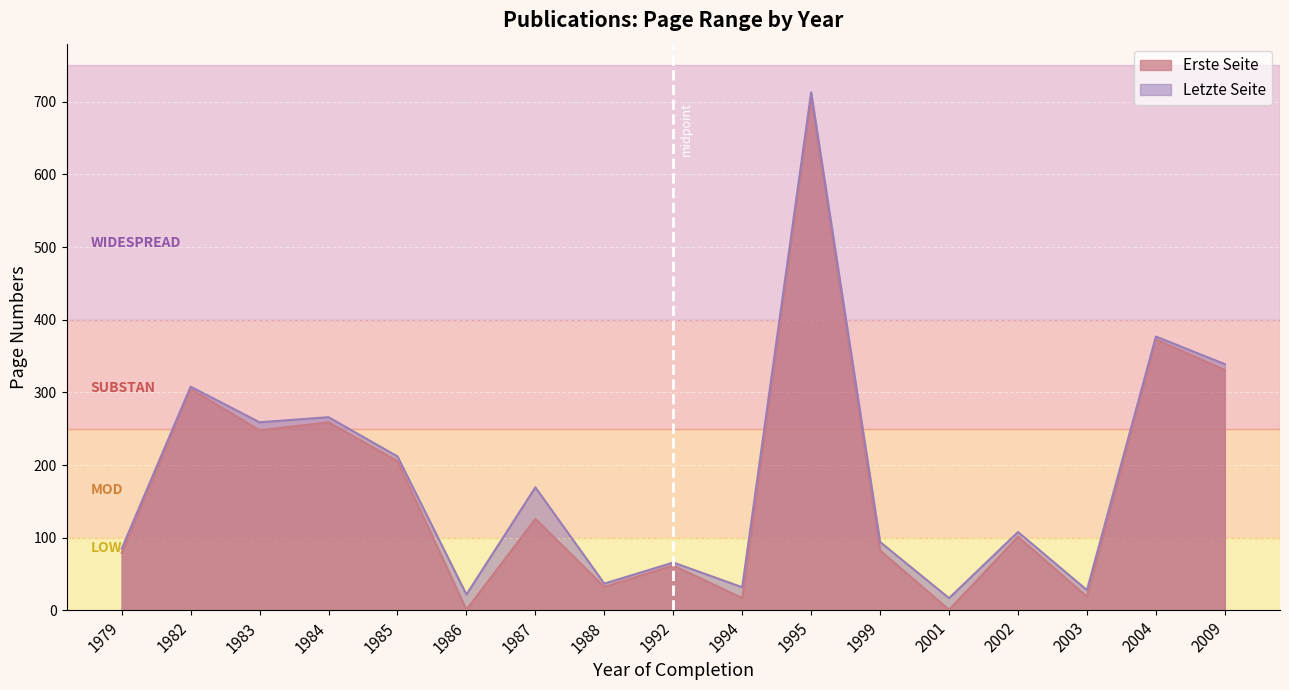

What are all the series names shown in the legend?

Erste Seite, Letzte Seite